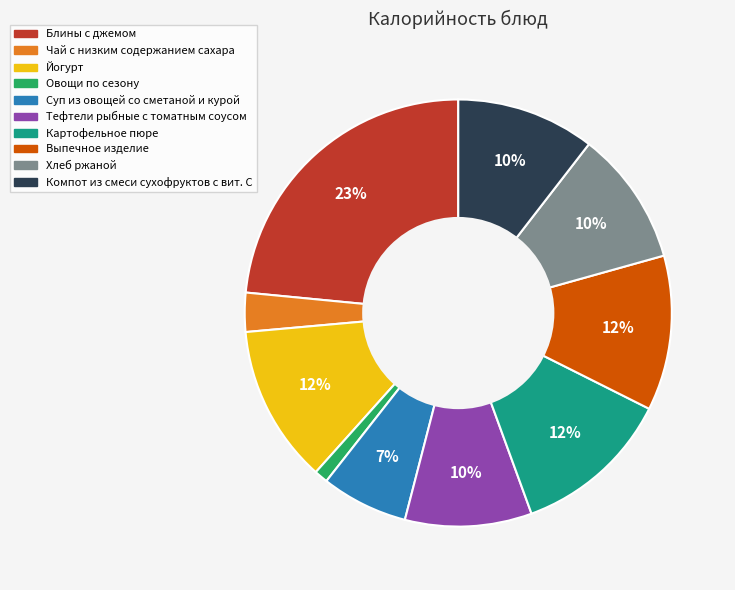

What is the largest slice in the pie chart?

Блины с джемом